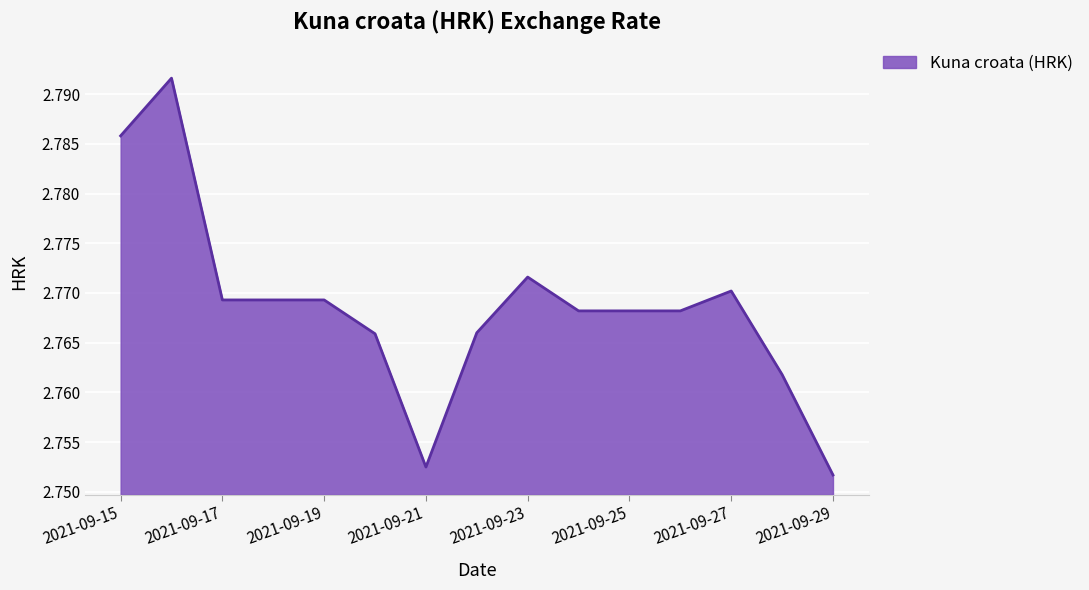

Which label corresponds to the smallest value in the chart?

2021-09-29